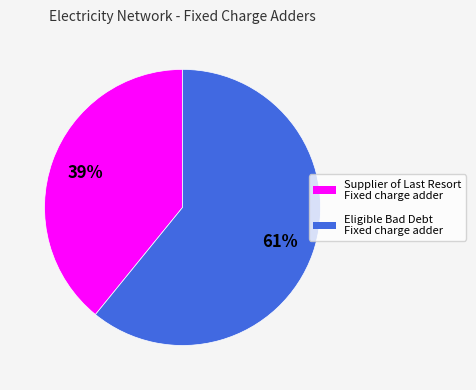

Which category has the biggest portion of the pie?

Eligible Bad Debt Fixed charge adder